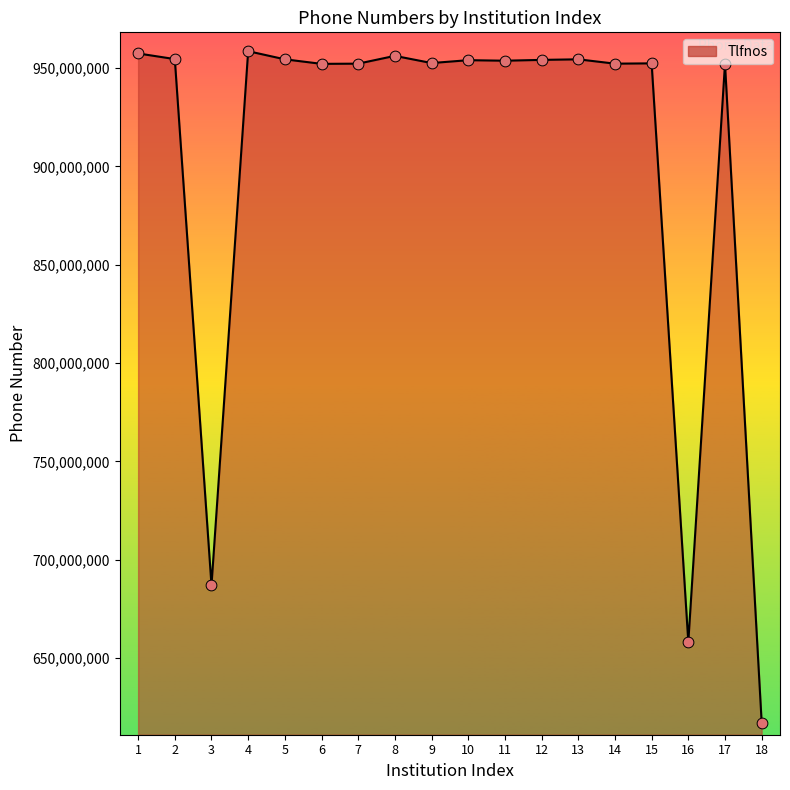

Approximately how many times larger is the value at 2 compared to 3?

1.4